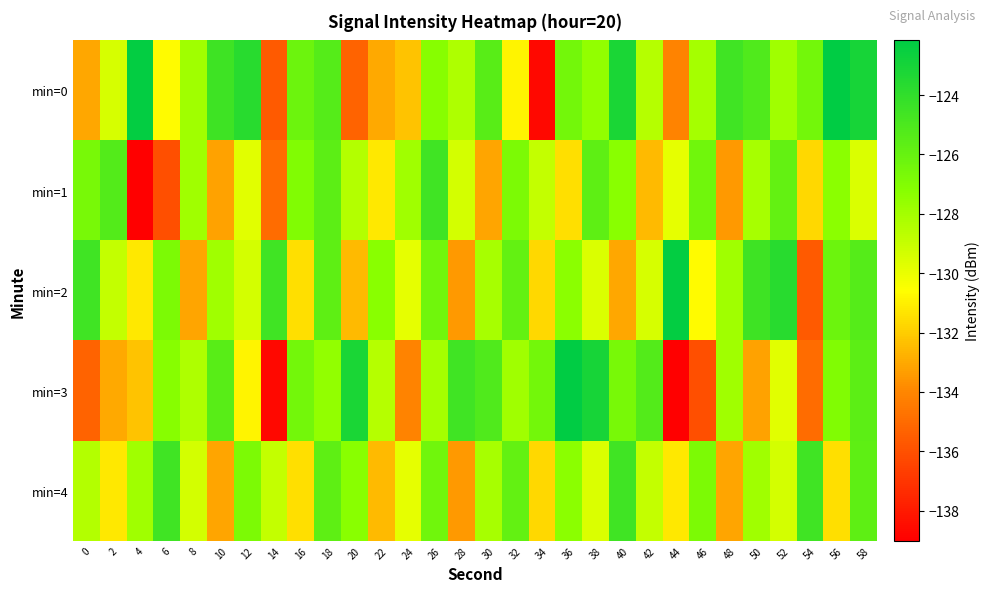

What is the spread (max minus min) of values at 4?

16.7